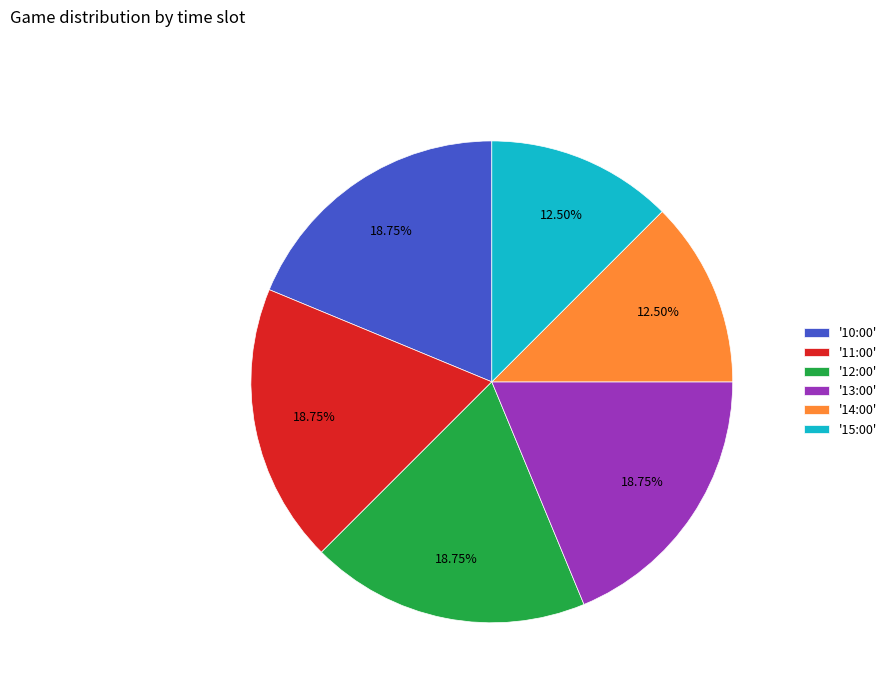

Combined, do '13:00' and '12:00' account for over 50%?

No